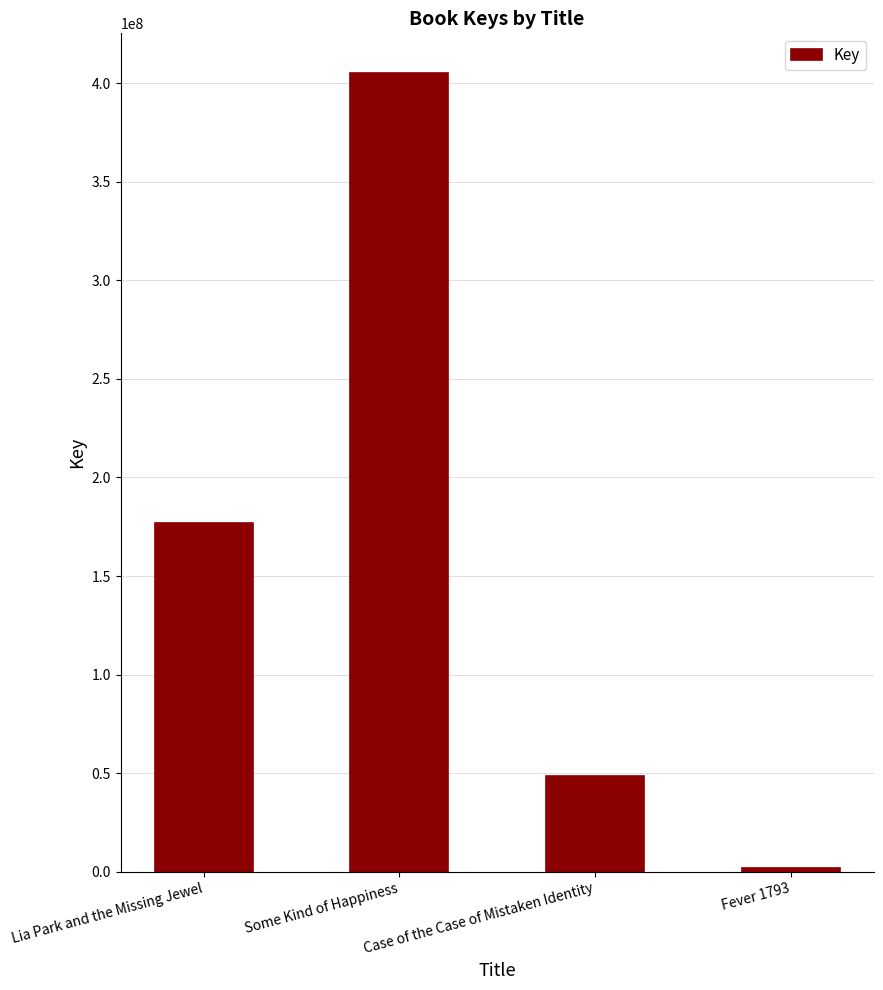

What position from the left is Lia Park and the Missing Jewel?

1